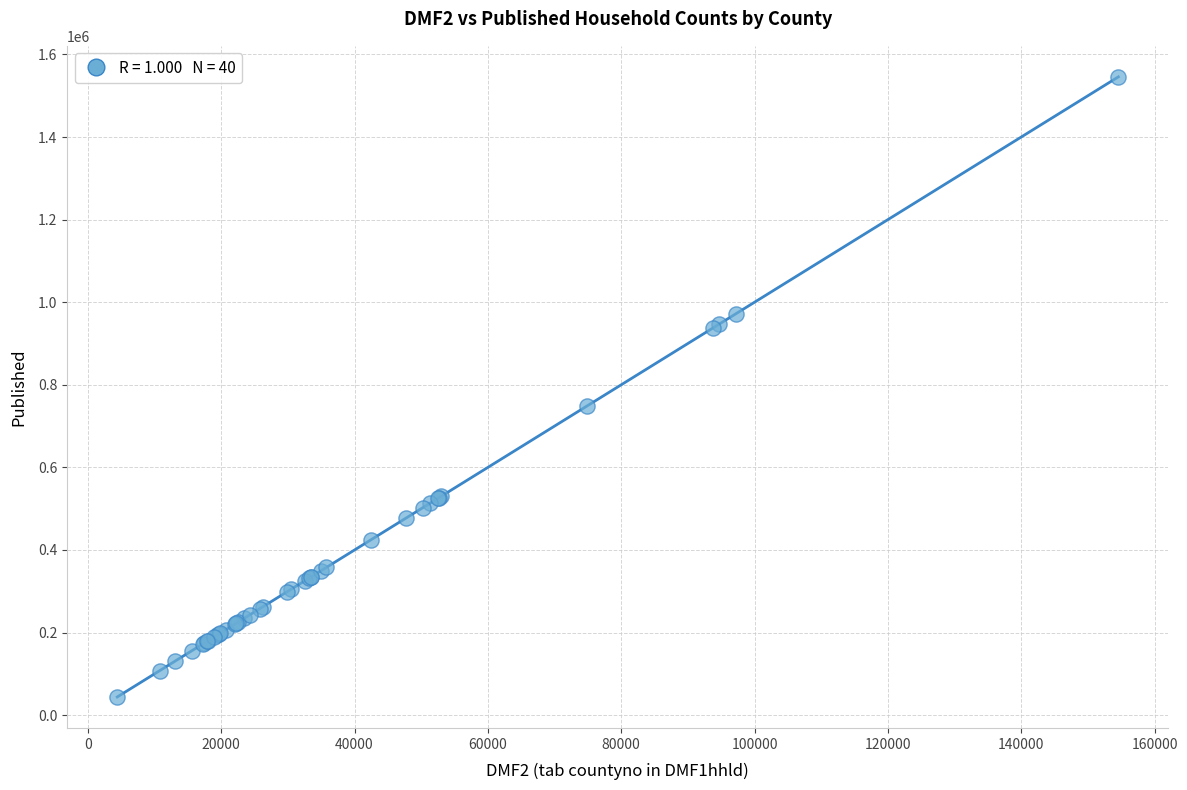

What Y value in the scatter plot is closest to 794906?

748620